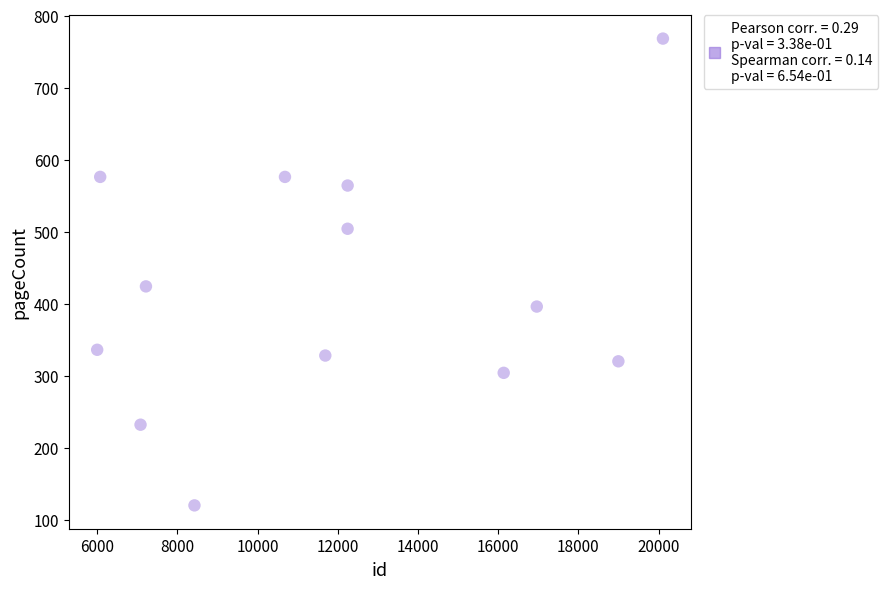

What Y value in the scatter plot is closest to 444?

424